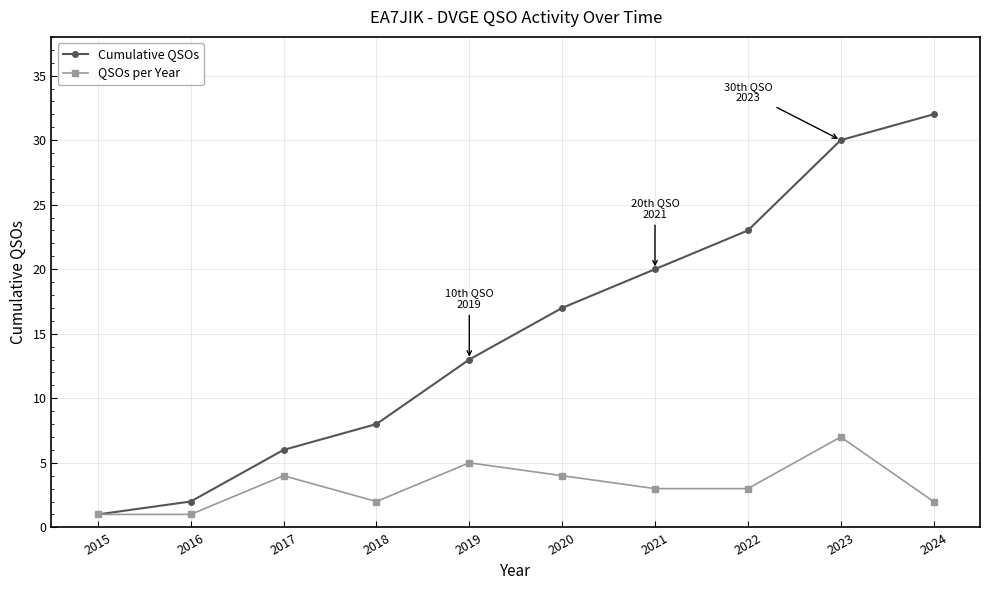

The QSOs per Year series shows 2 at 2024. True or false?

True